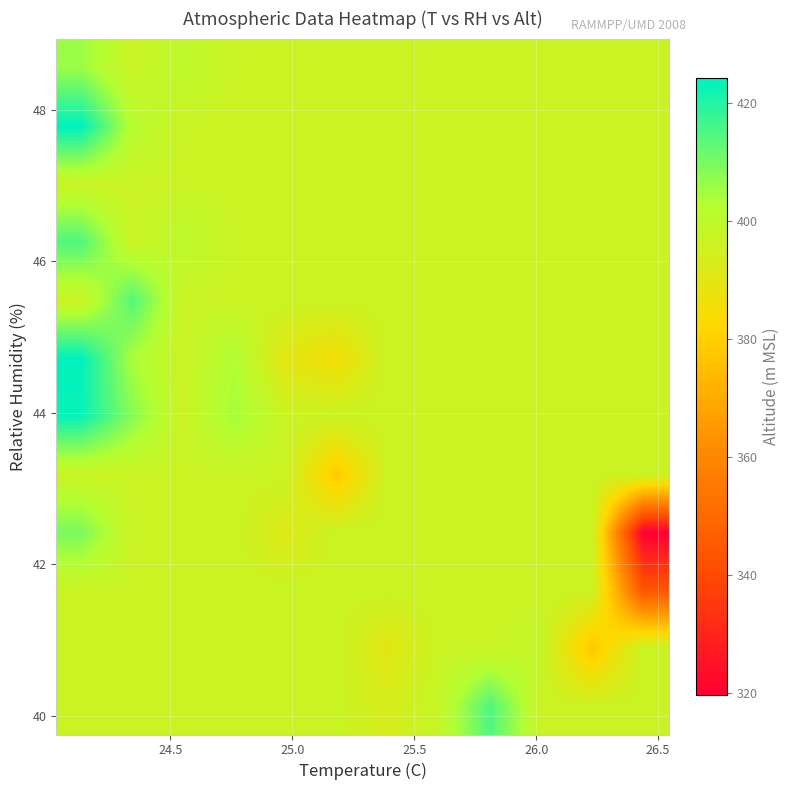

What is the greatest value displayed?

424.3